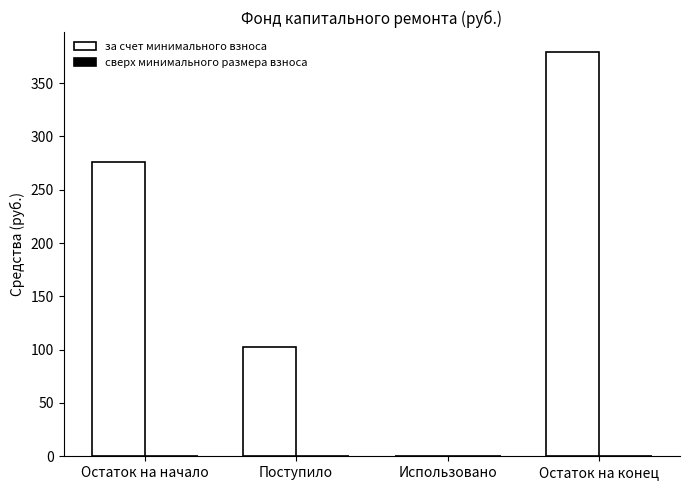

At which category does the chart reach its peak across all series?

Остаток на конец